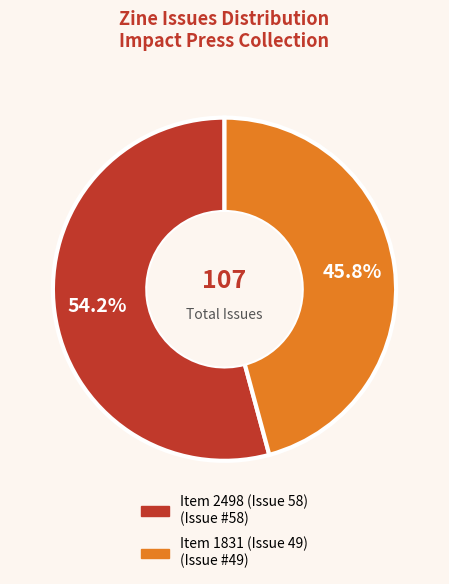

To the nearest percent, what is the average slice percentage?

50%